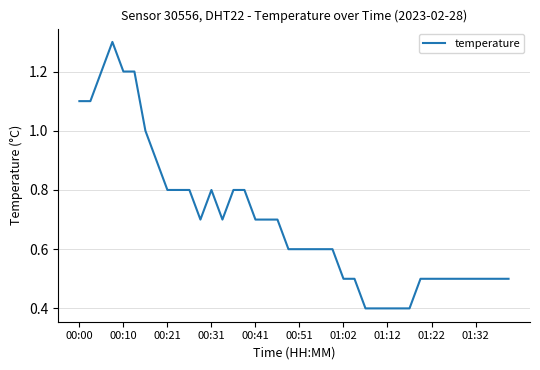

What is the smallest value displayed?

0.4